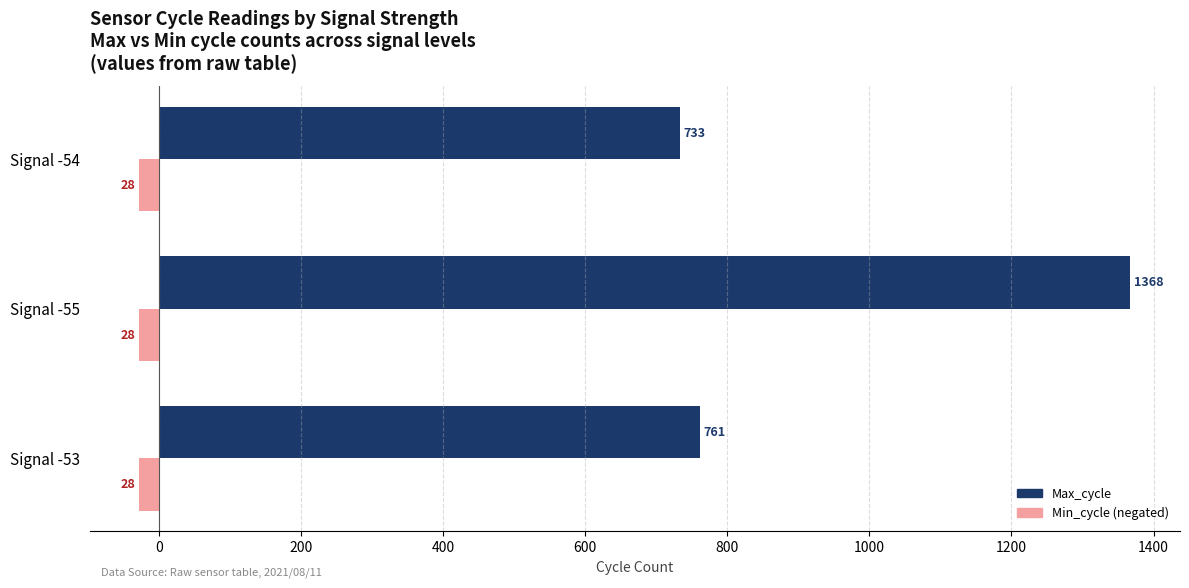

What is the maximum value shown in the chart?

1367.5